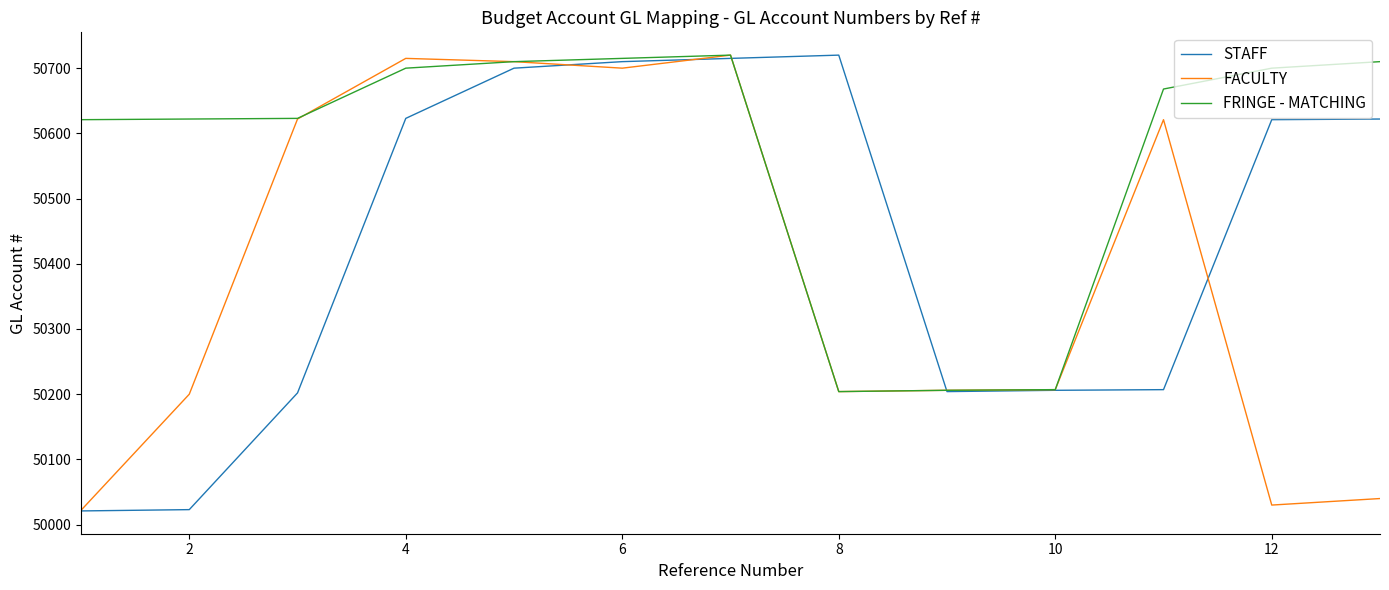

What is the lowest value of the STAFF series?

50021